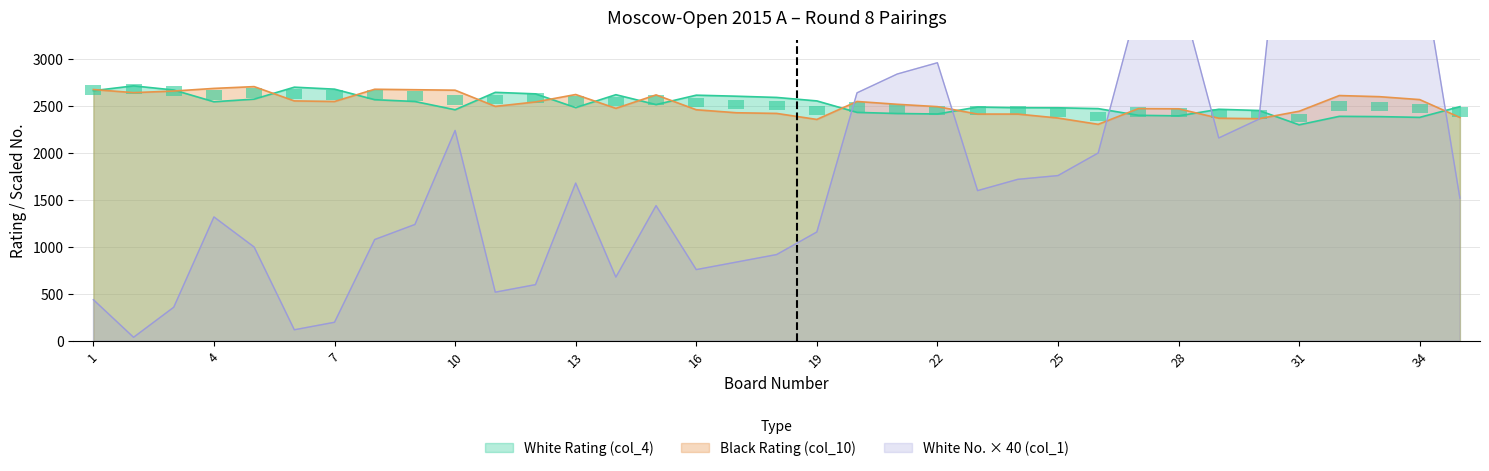

What are all the series names shown in the legend?

White Rating (col_4), Black Rating (col_10), White No. (col_1)